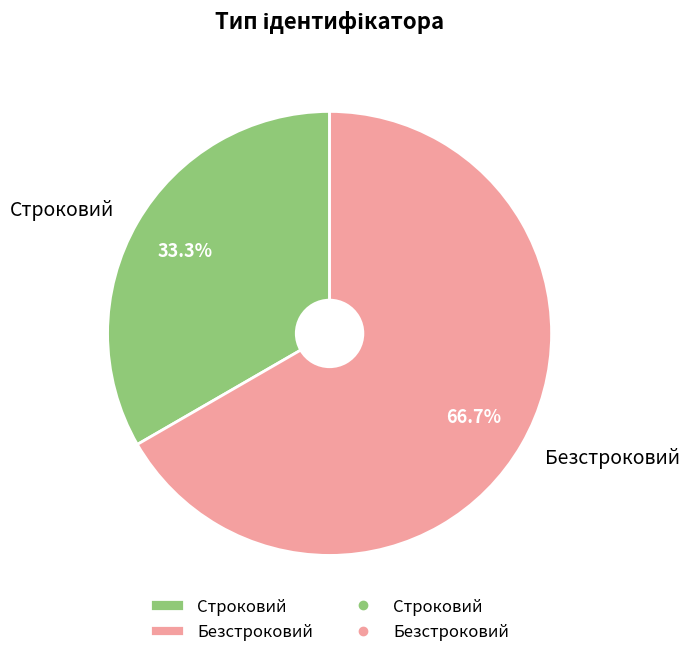

True or false: Строковий accounts for 48% of the total.

False